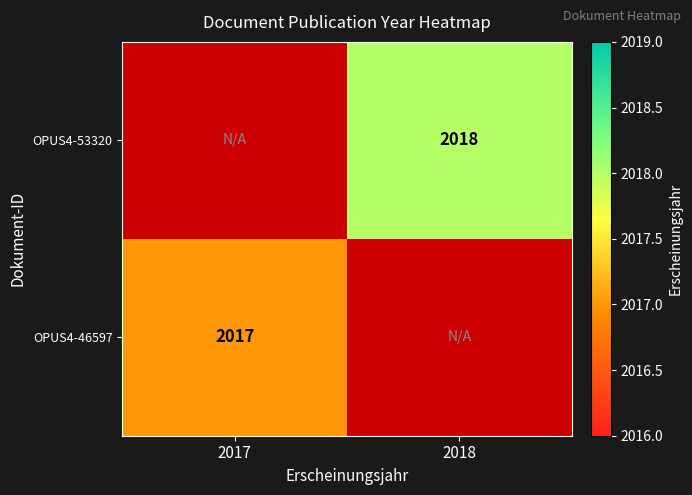

What is the smallest value displayed?

2017.0